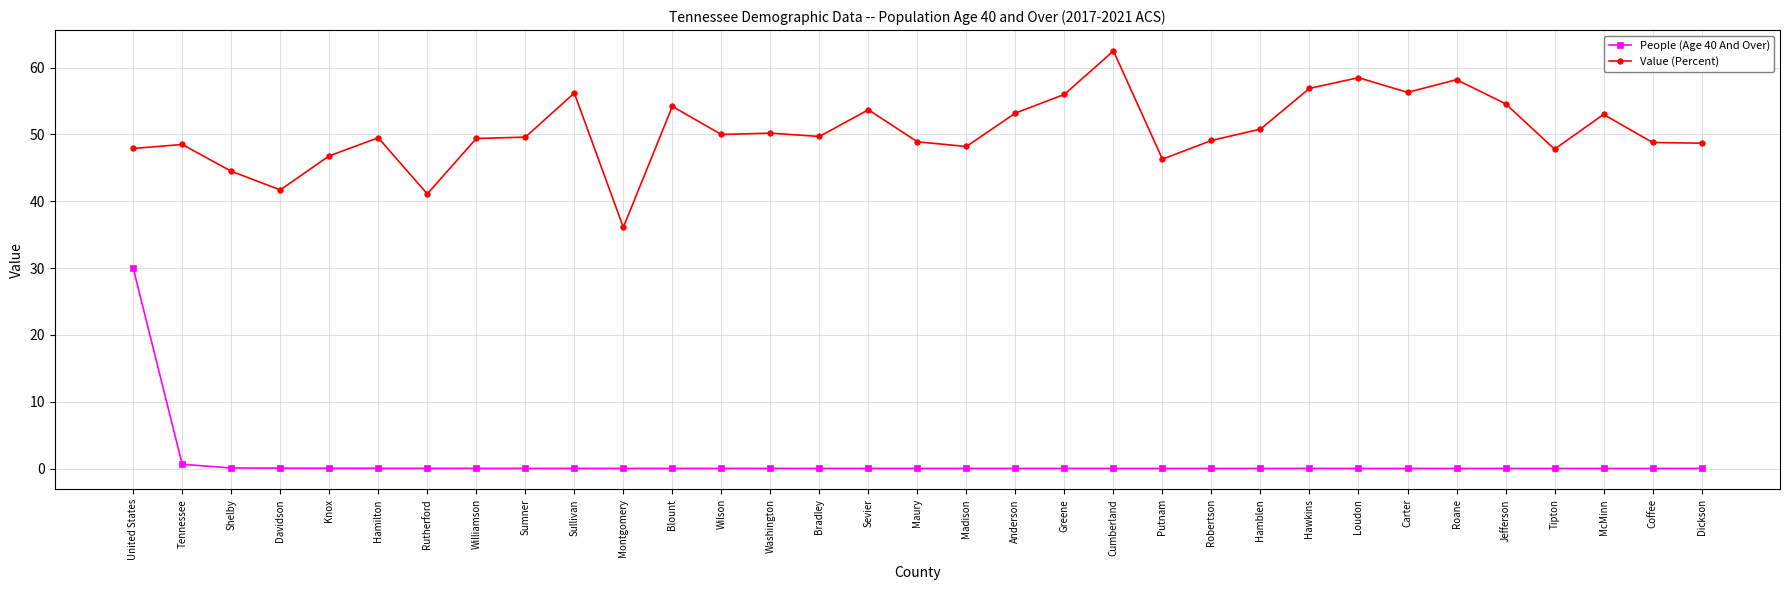

The Value (Percent) series shows 56.9 at Hawkins. True or false?

True